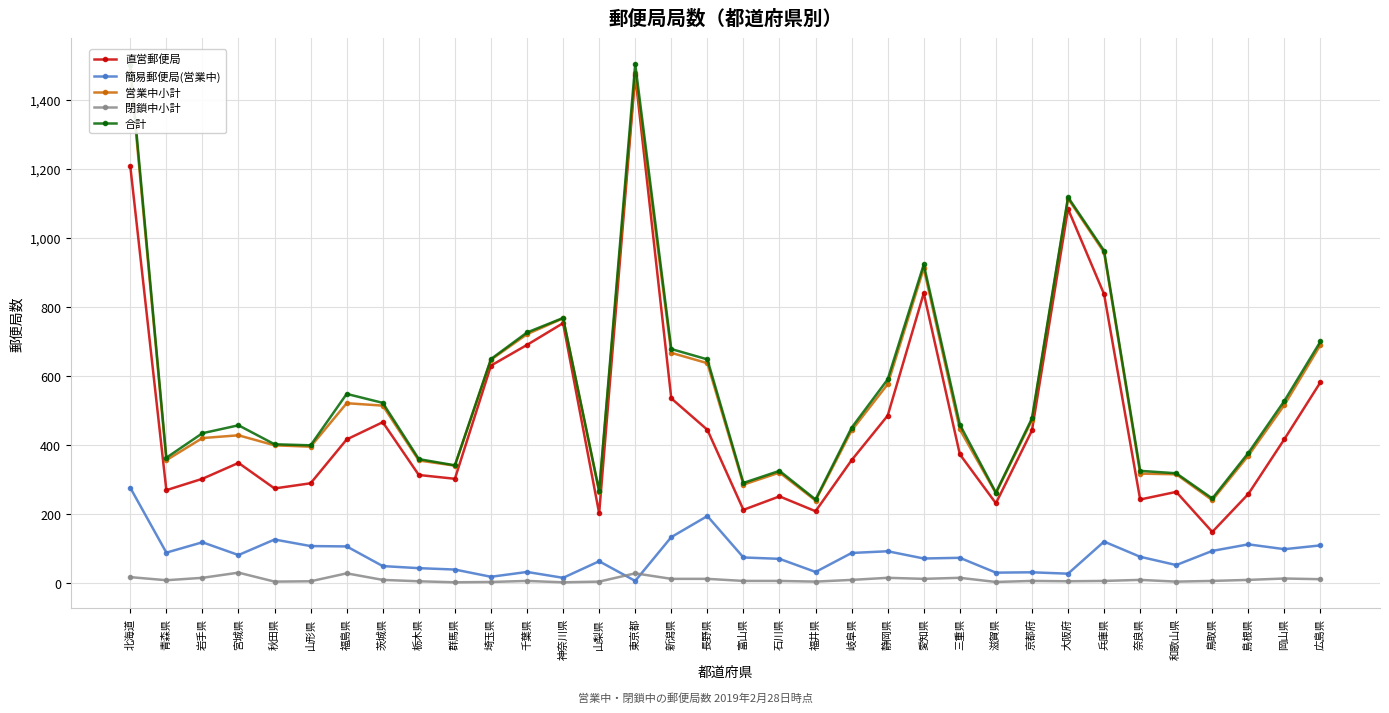

Between 秋田県 and 京都府, which is larger?

京都府